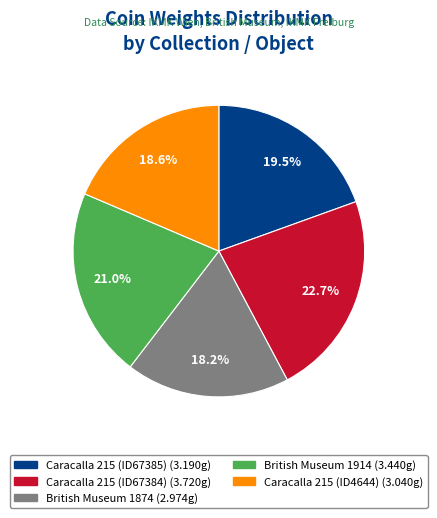

Is it true that British Museum 1874 is 26% of the pie?

False